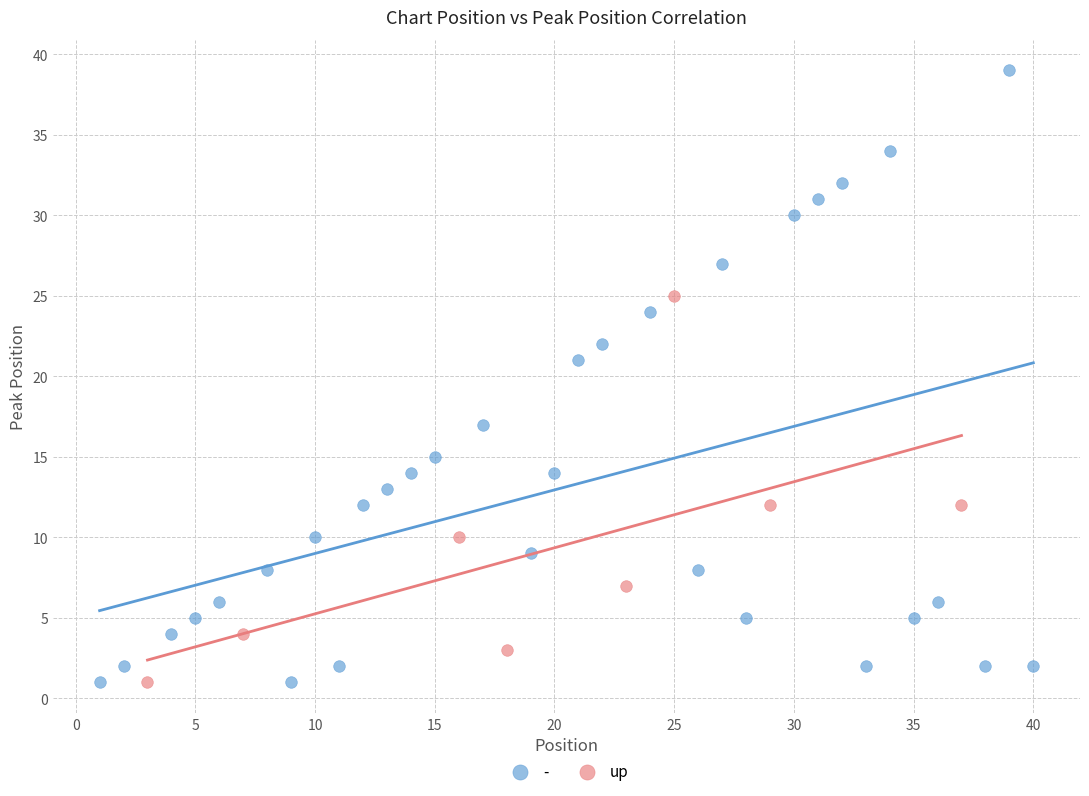

Which series contains the highest Y value?

-